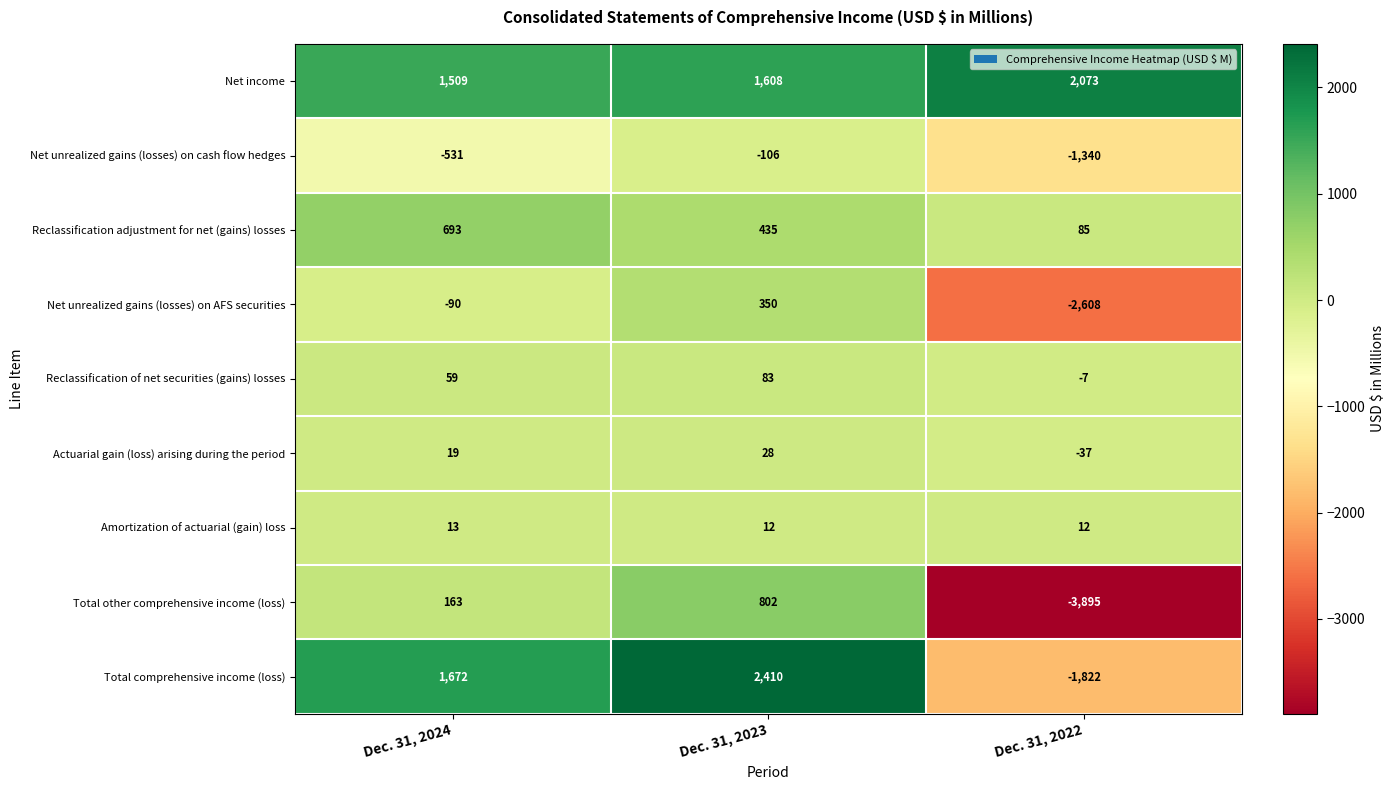

Reading right to left, list all the values displayed in this chart.

Net income: Dec. 31, 2022=2073	Dec. 31, 2023=1608	Dec. 31, 2024=1509
Net unrealized gains (losses) on cash flow hedges: Dec. 31, 2022=-1340	Dec. 31, 2023=-106	Dec. 31, 2024=-531
Reclassification adjustment for net (gains) losses: Dec. 31, 2022=85	Dec. 31, 2023=435	Dec. 31, 2024=693
Net unrealized gains (losses) on AFS securities: Dec. 31, 2022=-2608	Dec. 31, 2023=350	Dec. 31, 2024=-90
Reclassification of net securities (gains) losses: Dec. 31, 2022=-7	Dec. 31, 2023=83	Dec. 31, 2024=59
Actuarial gain (loss) arising during the period: Dec. 31, 2022=-37	Dec. 31, 2023=28	Dec. 31, 2024=19
Amortization of actuarial (gain) loss: Dec. 31, 2022=12	Dec. 31, 2023=12	Dec. 31, 2024=13
Total other comprehensive income (loss): Dec. 31, 2022=-3895	Dec. 31, 2023=802	Dec. 31, 2024=163
Total comprehensive income (loss): Dec. 31, 2022=-1822	Dec. 31, 2023=2410	Dec. 31, 2024=1672